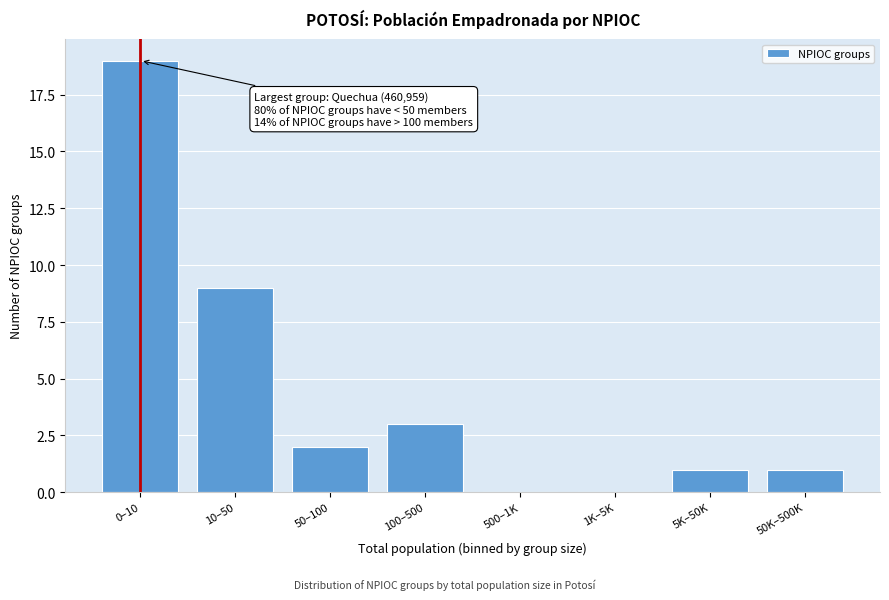

Reading left to right, list all the values displayed in this chart.

0–10=19	10–50=9	50–100=2	100–500=3	500–1K=0	1K–5K=0	5K–50K=1	50K–500K=1